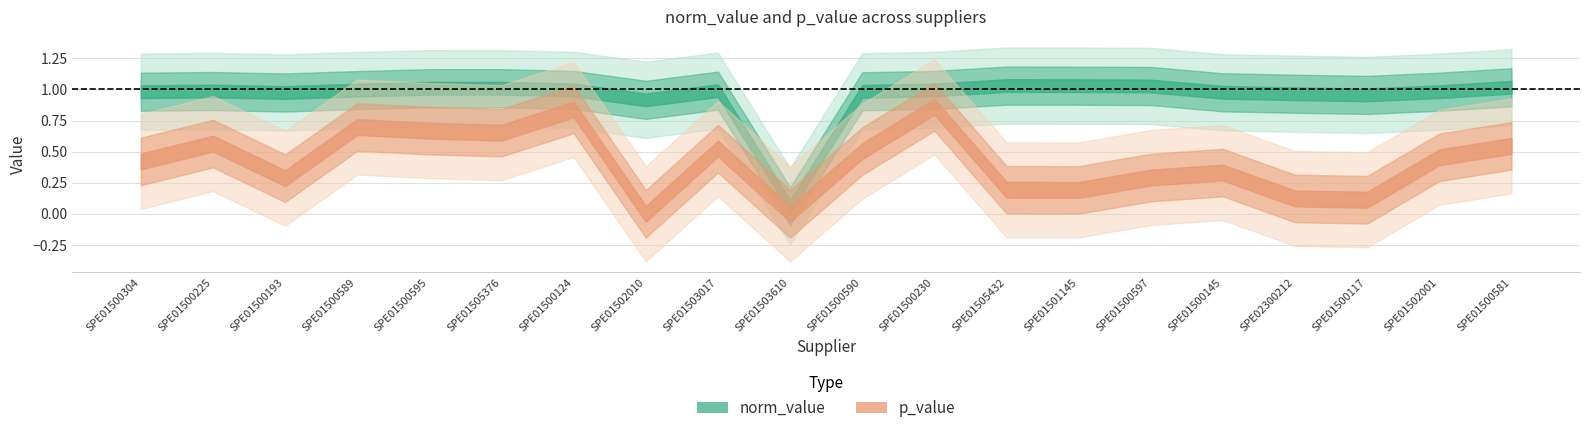

Rank the categories by norm_value value from highest to lowest.

SPE01505432, SPE01501145, SPE01500597, SPE01500581, SPE01500595, SPE01505376, SPE01500124, SPE01500230, SPE01500589, SPE01503017, SPE01500225, SPE01500590, SPE01500304, SPE01502001, SPE01500145, SPE01500193, SPE02300212, SPE01500117, SPE01502010, SPE01503610